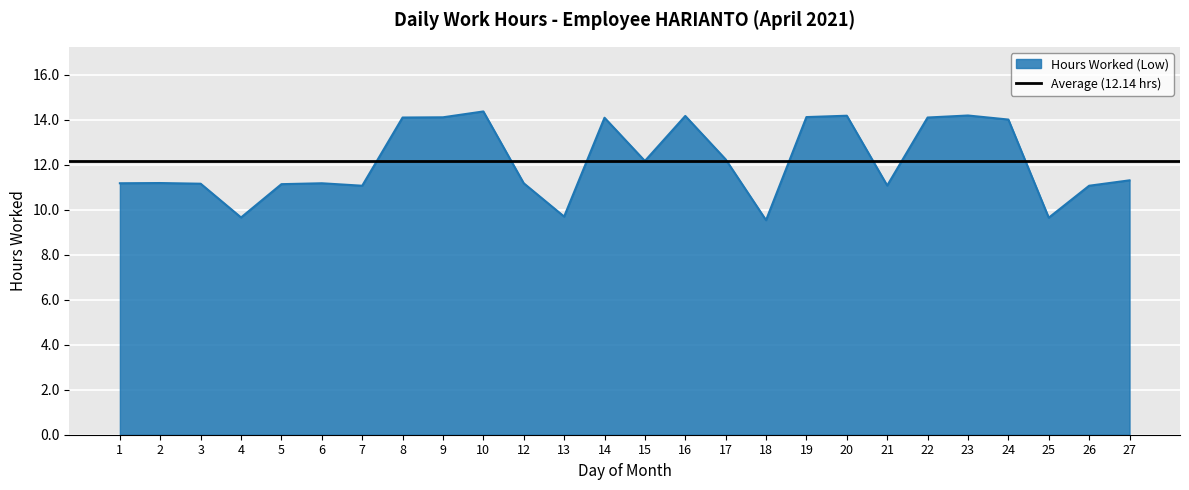

What is the average value?

12.1